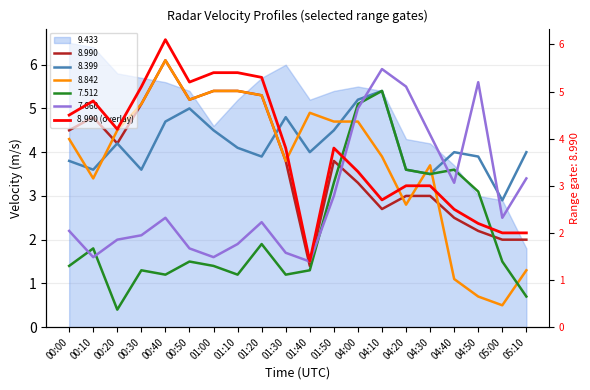

How many categories are shown in the chart?

20